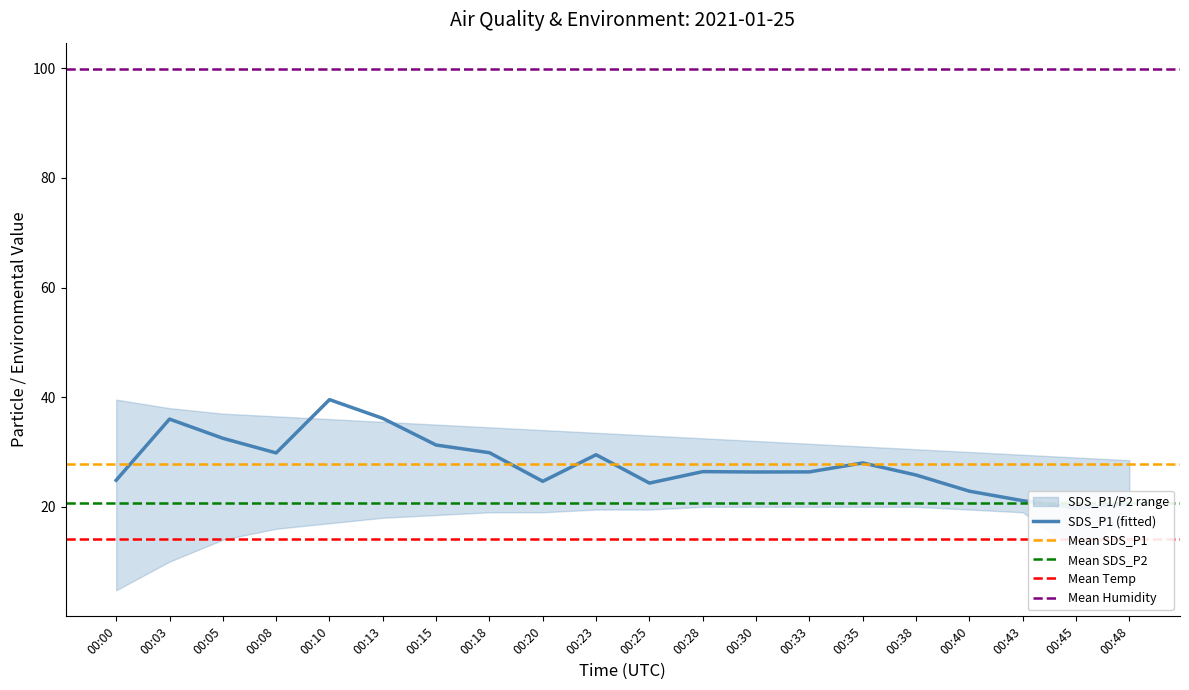

True or false: Humidity and SDS_P1 cross at least once.

False